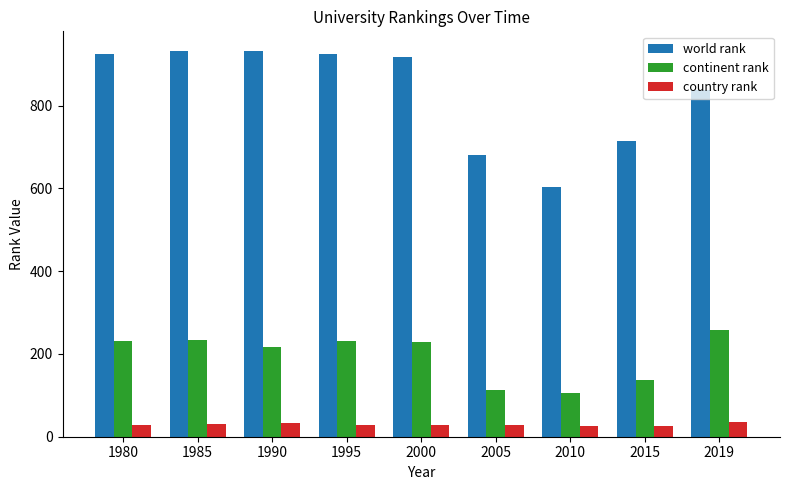

Between 1980 and 2005, which series saw the biggest shift?

world rank